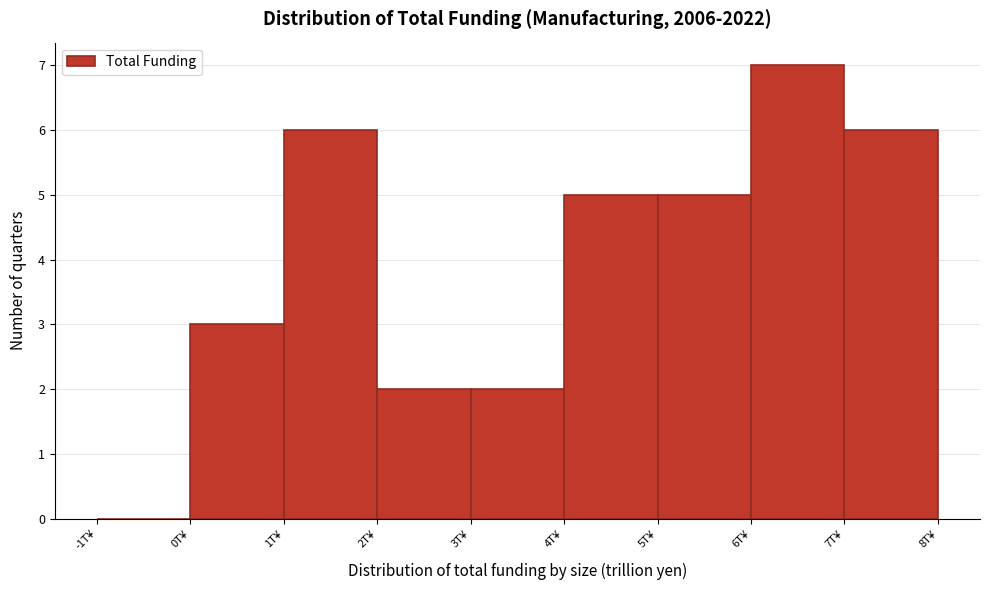

Over which range of the x-axis is the bar tallest?

6 to 7